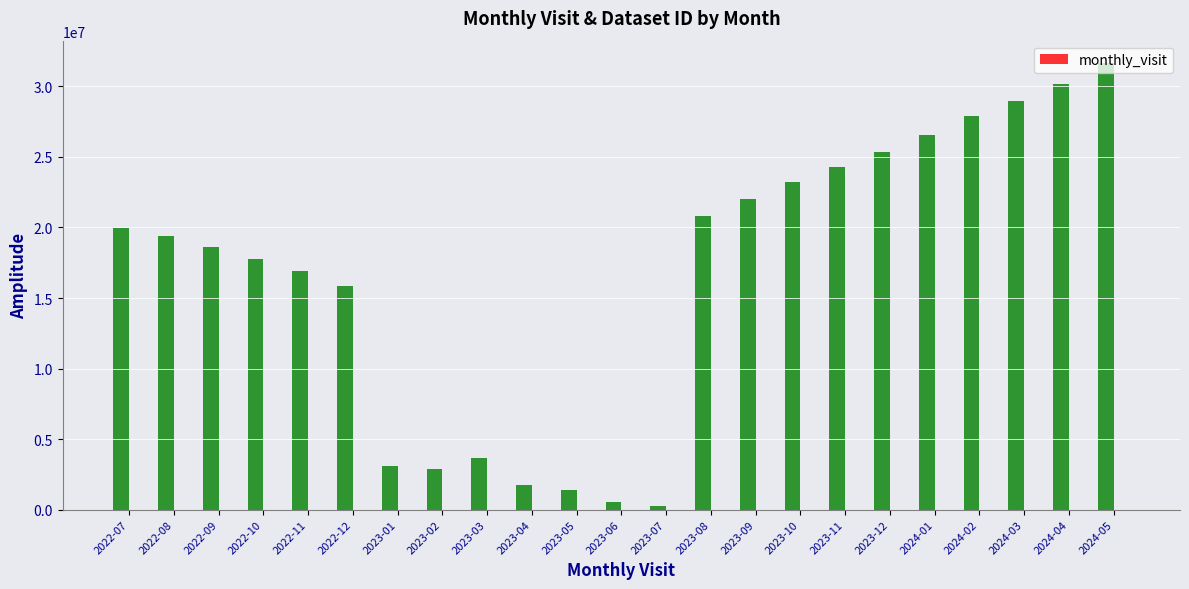

Reading left to right, extract all data points from this chart.

2022-07=21	2022-08=15	2022-09=23	2022-10=48	2022-11=31	2022-12=34	2023-01=26	2023-02=22	2023-03=14	2023-04=18	2023-05=19	2023-06=20	2023-07=28	2023-08=25	2023-09=24	2023-10=15	2023-11=17	2023-12=21	2024-01=33	2024-02=17	2024-03=25	2024-04=22	2024-05=15